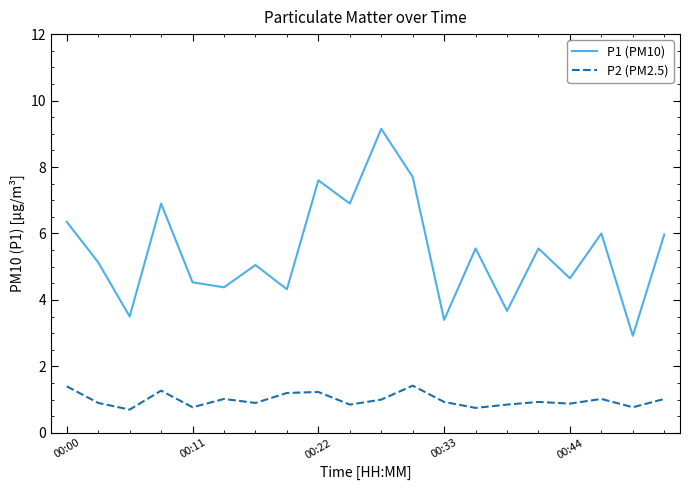

How many interior local valleys does the P1 (PM10) series have?

8